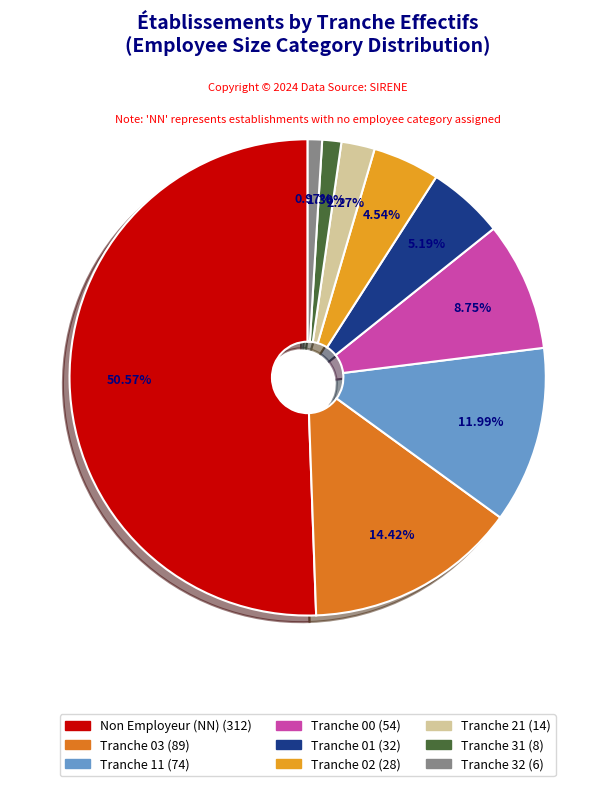

Does Tranche 03 (89) represent more than half of the total?

No